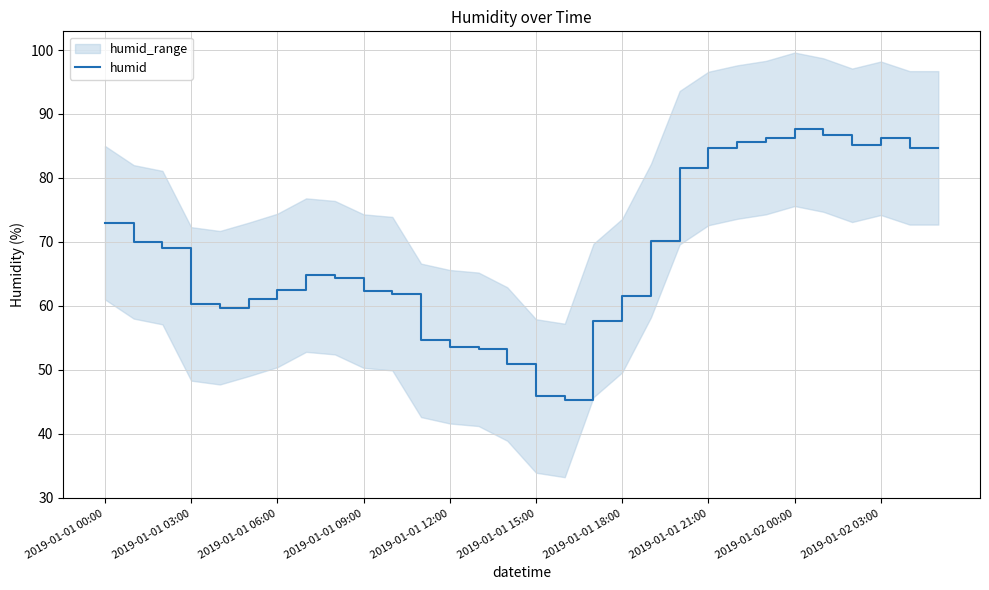

Where does the data first go above 64?

2019-01-01 00:00